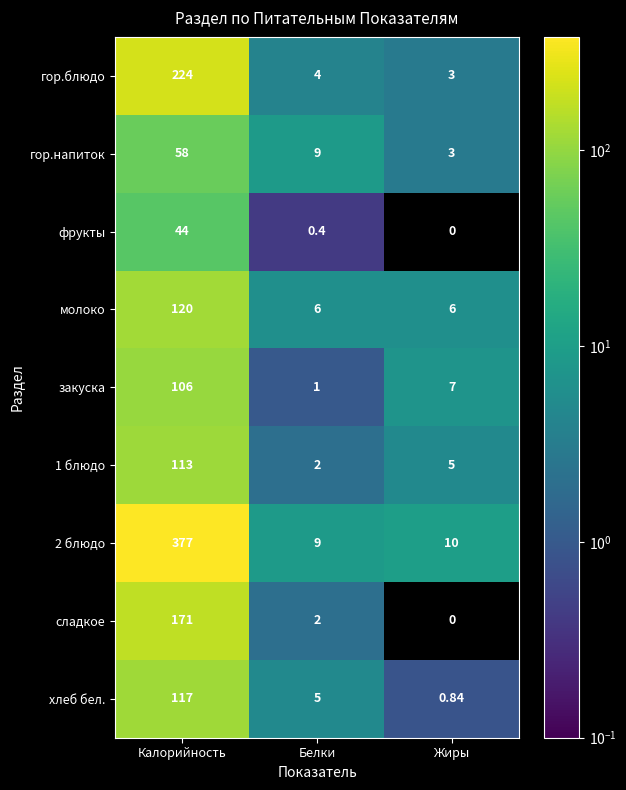

Is the value of закуска at Белки greater than the value of сладкое at Белки?

No